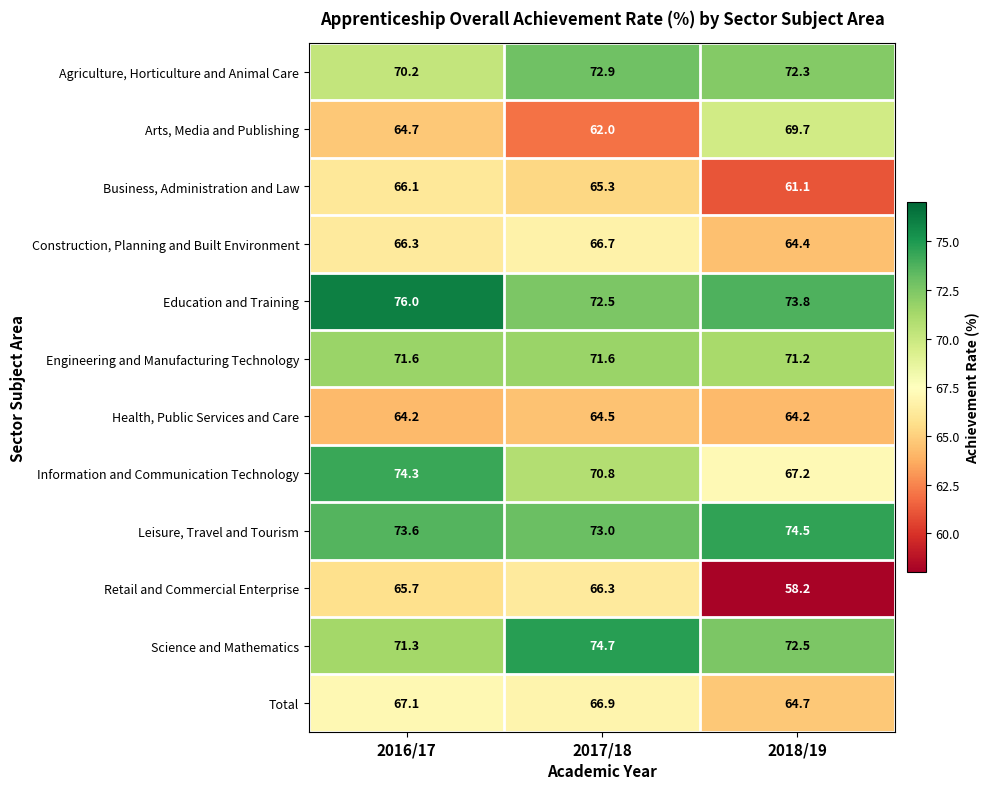

Where does the Arts, Media and Publishing series first go above 64?

2016/17